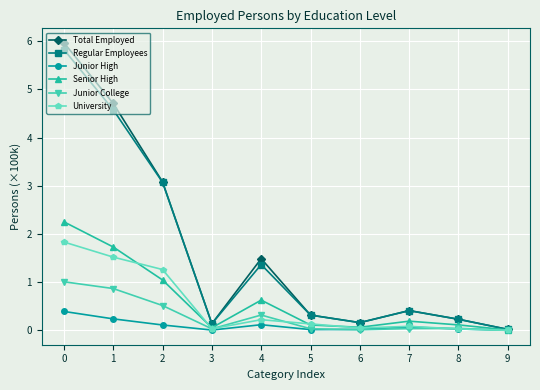

Read the Senior High value at 6.

0.1